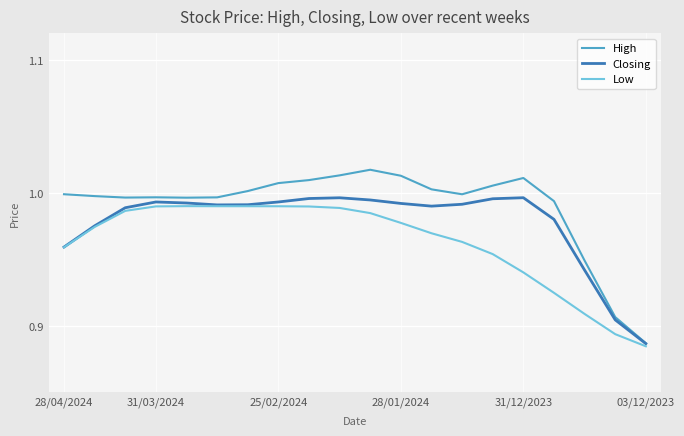

List the series in order of their overall mean, highest first.

High, Closing, Low